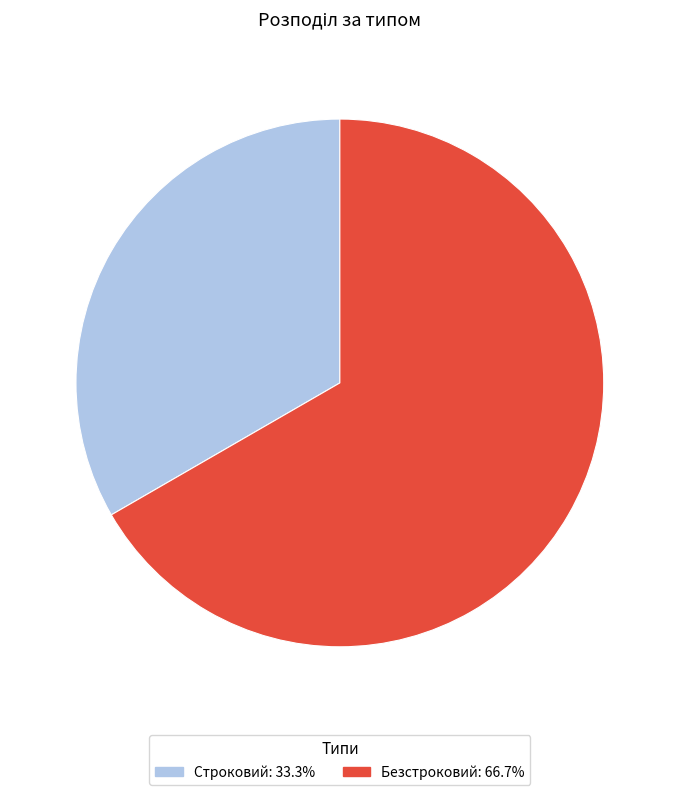

Which slice is the smallest?

Строковий